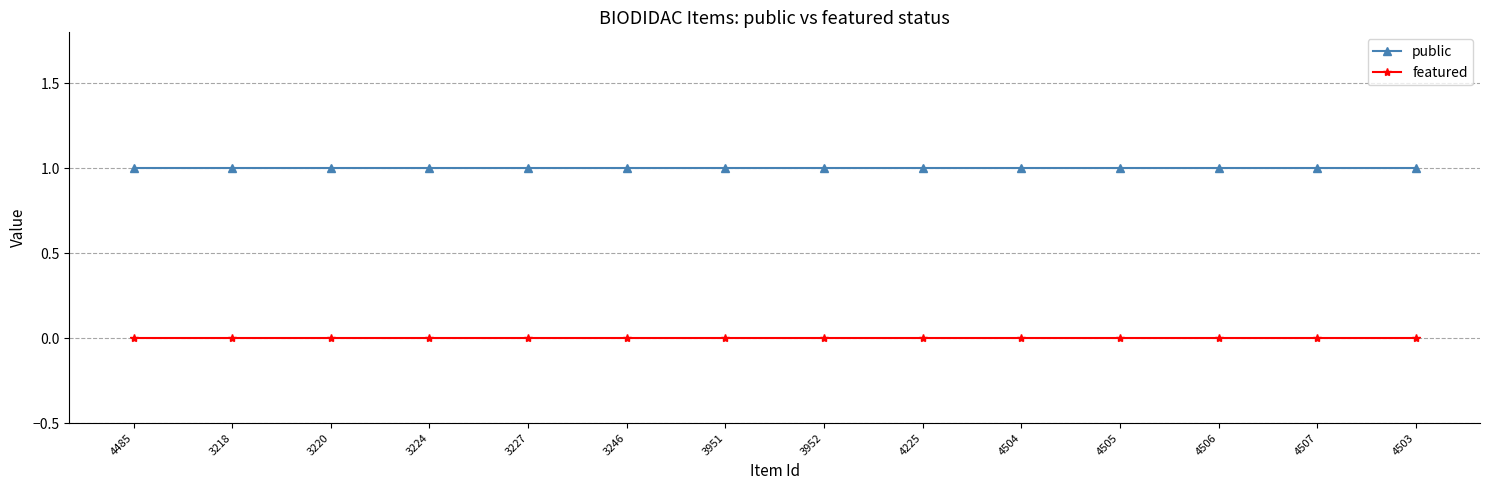

The public series shows 1 at 3246. True or false?

True